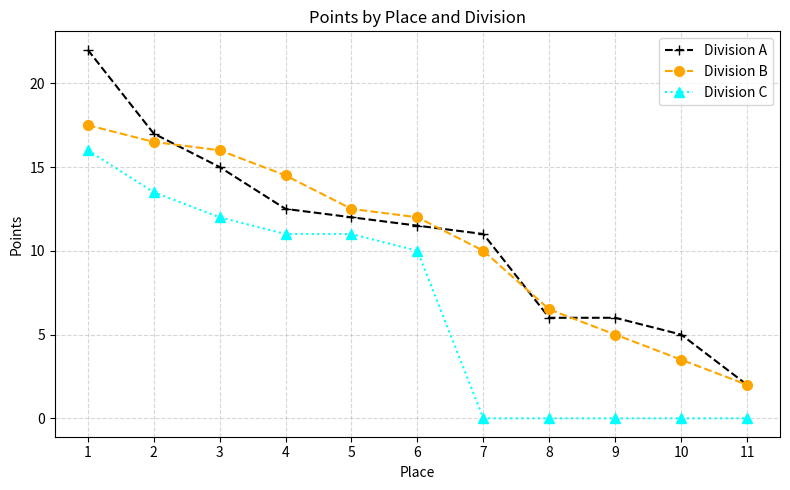

True or false: Division B and Division C cross at least once.

False